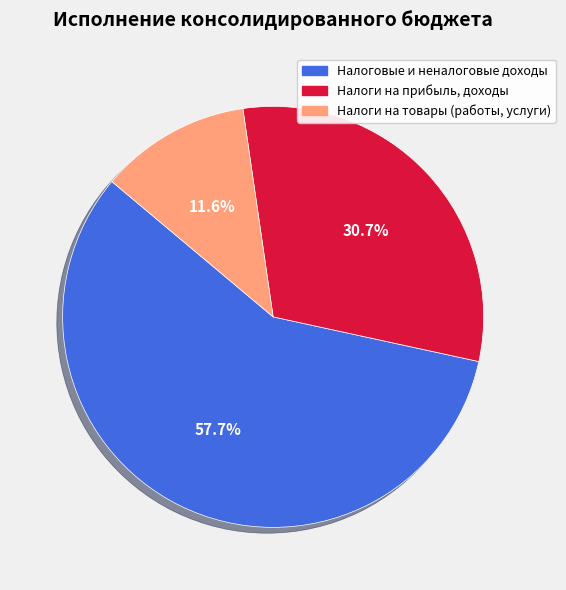

Is there any slice that represents more than half of the pie?

Yes